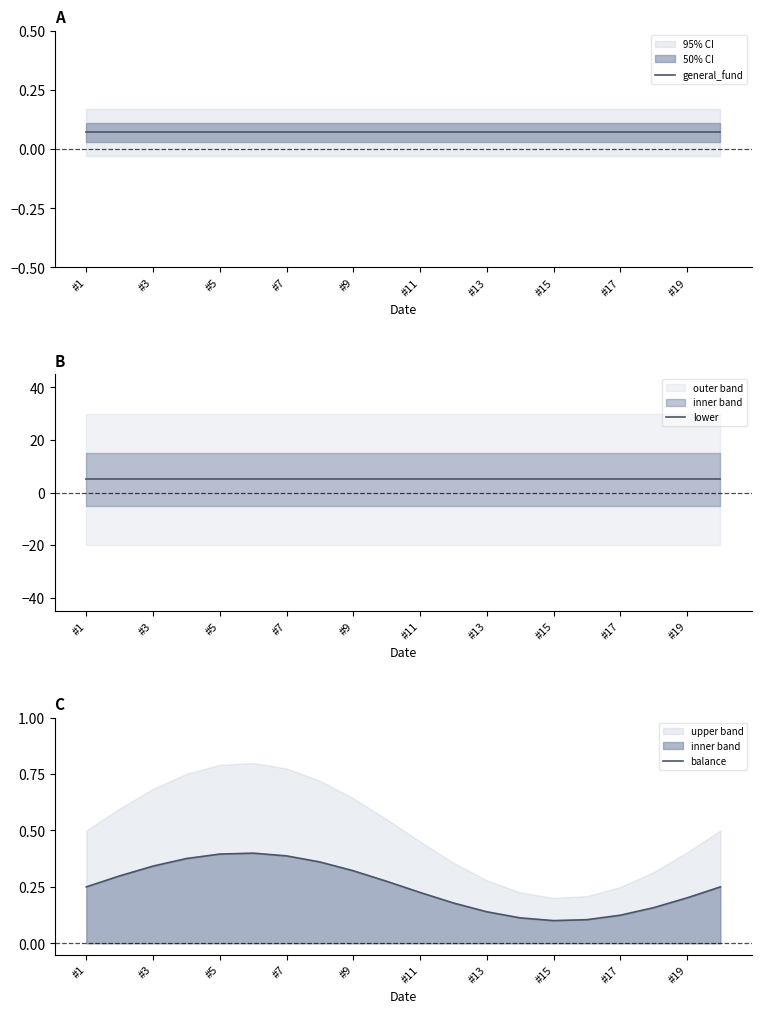

Which series changed the most between #15 and 10?

balance